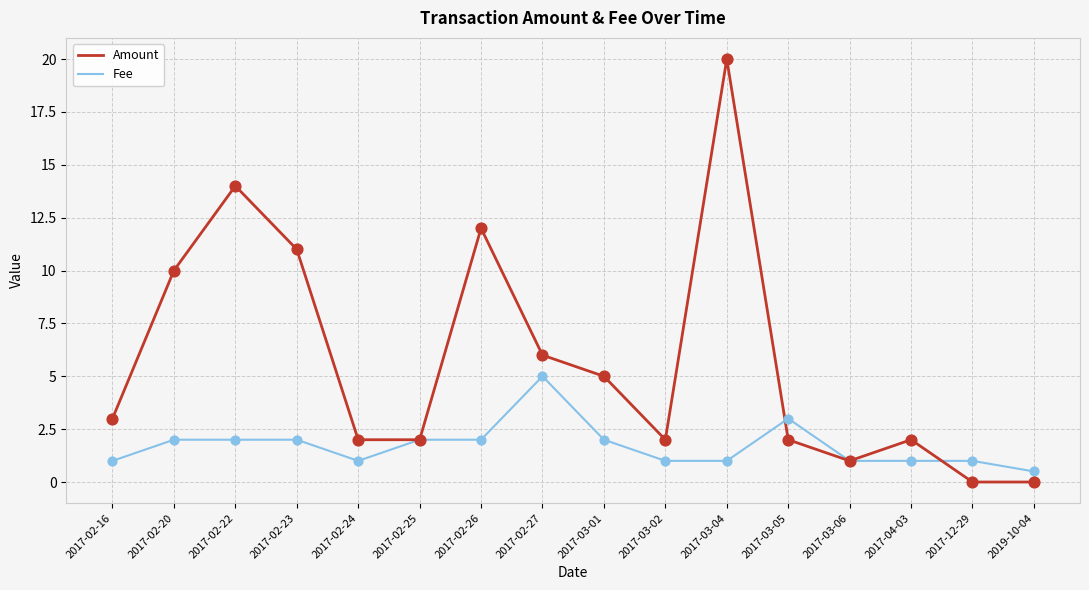

Which series has the widest spread of values?

Amount